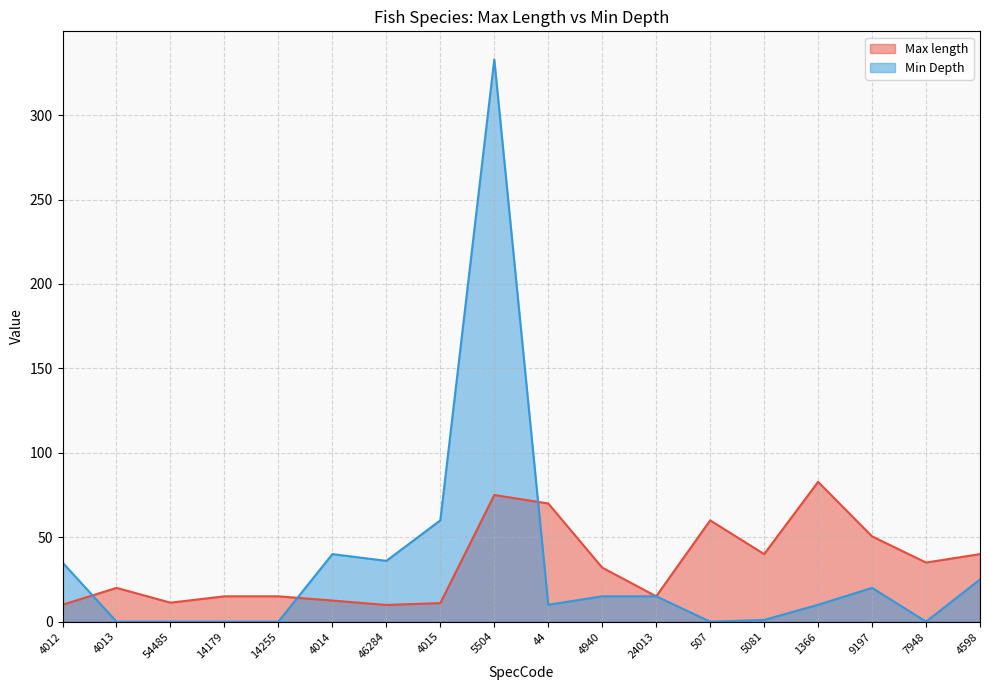

What is the total value across all series at 24013?

30.0